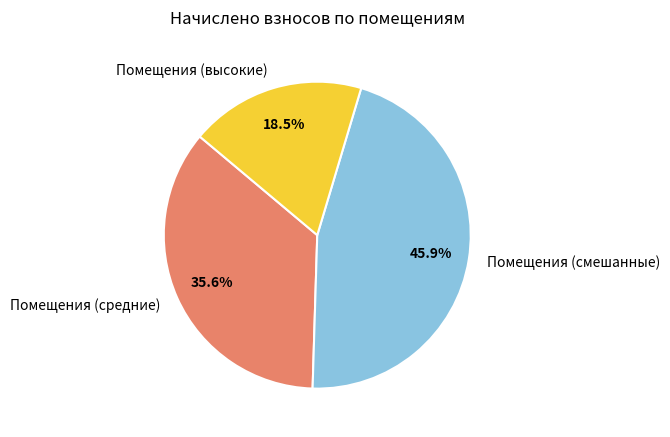

Which category has the smallest portion of the pie?

Помещения (высокие)